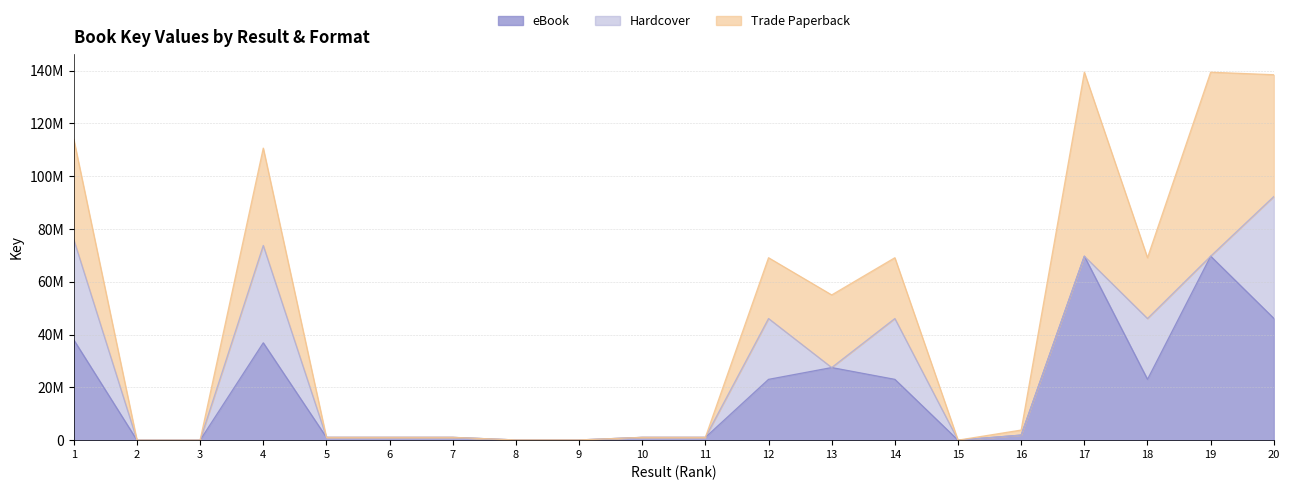

At 3, list the series in order from smallest to largest.

Hardcover, Trade Paperback, eBook